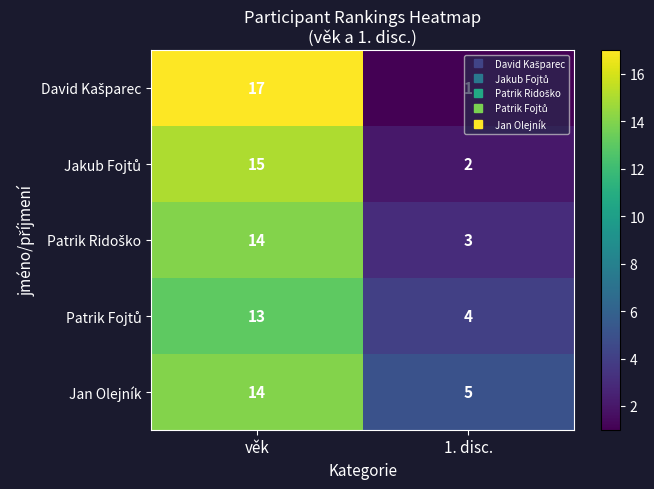

Which series has the largest total across all categories?

Jan Olejník